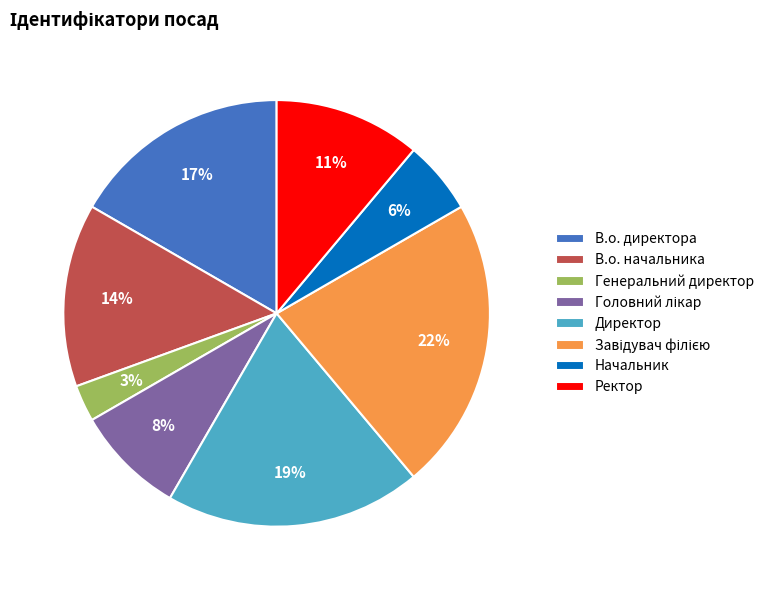

To the nearest percent, what portion does Ректор represent?

11%